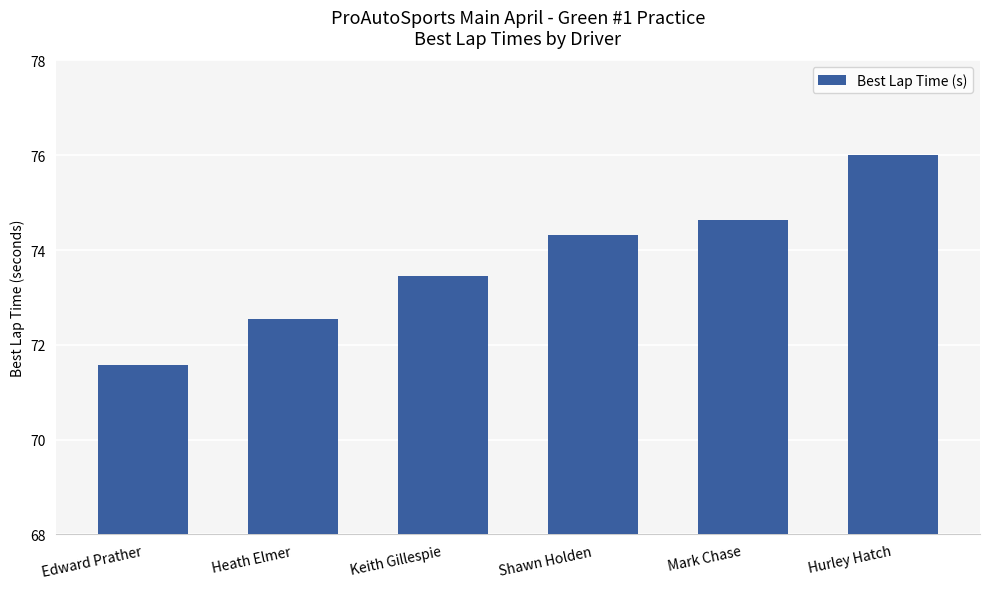

Which category has the lowest value across all series?

Edward Prather